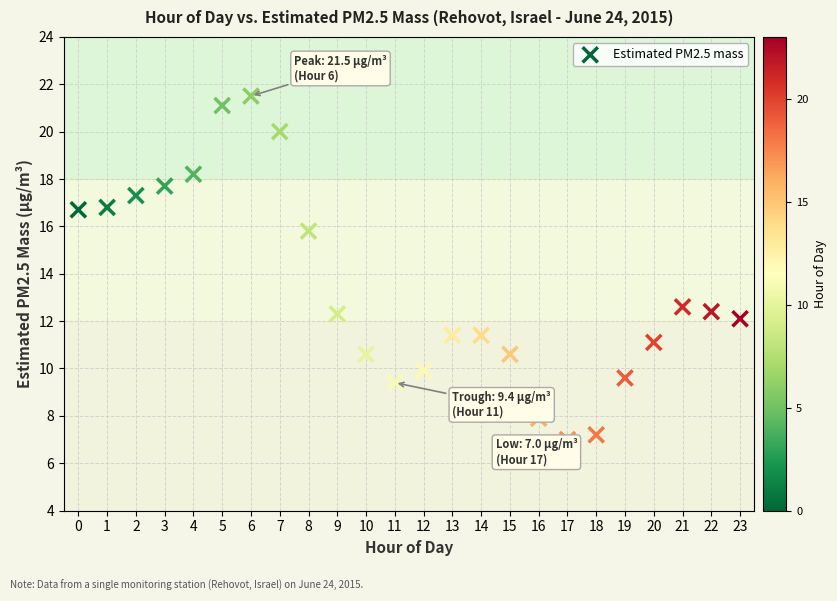

What is the range of Y values (max minus min)?

14.5